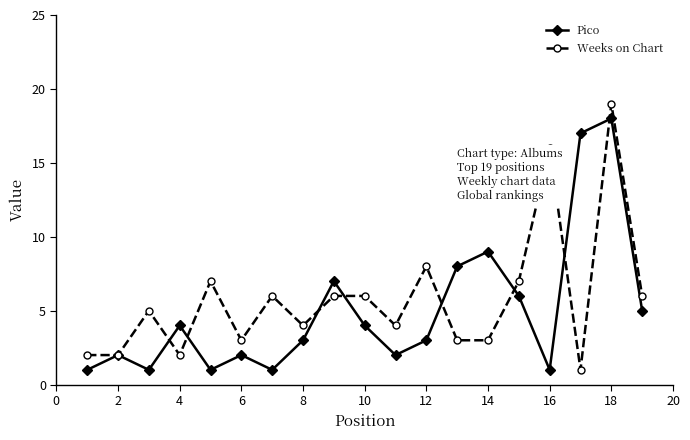

What is the maximum value for Weeks on Chart?

19